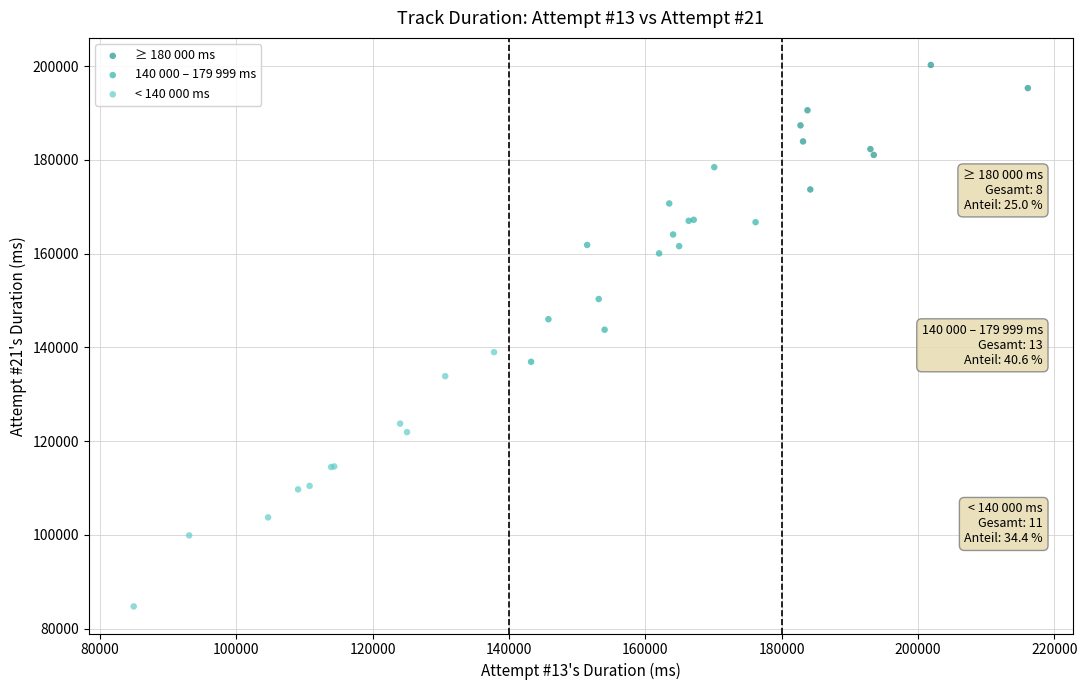

Which series contains the lowest Y value?

< 140 000 ms